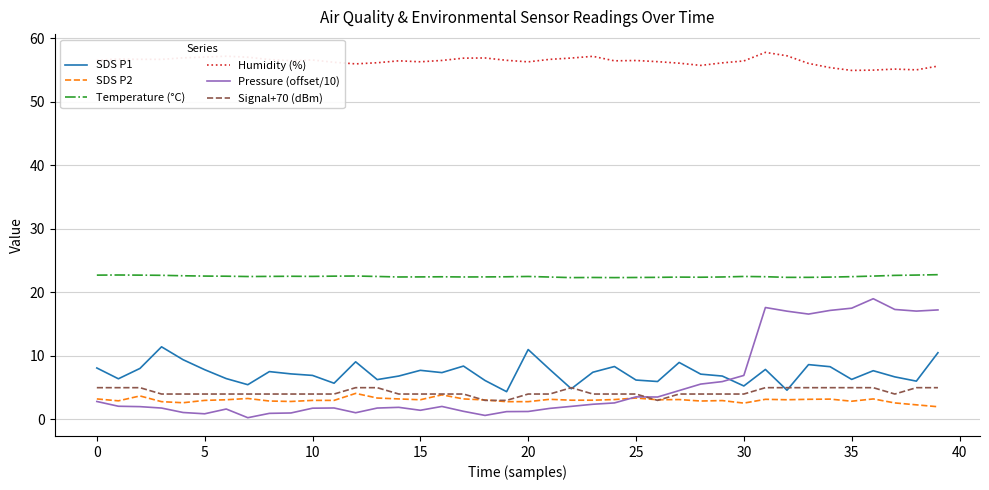

What is the smallest value displayed?

0.3